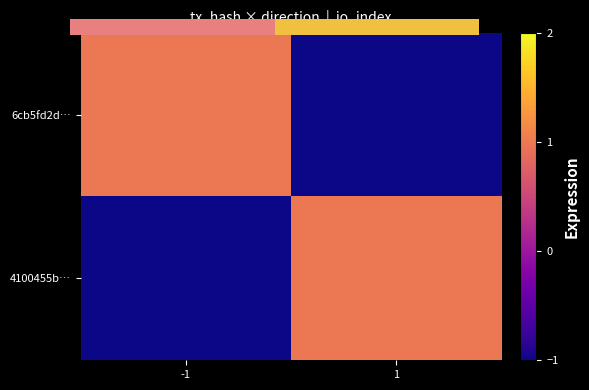

At which label does 4100455b… reach its minimum?

-1